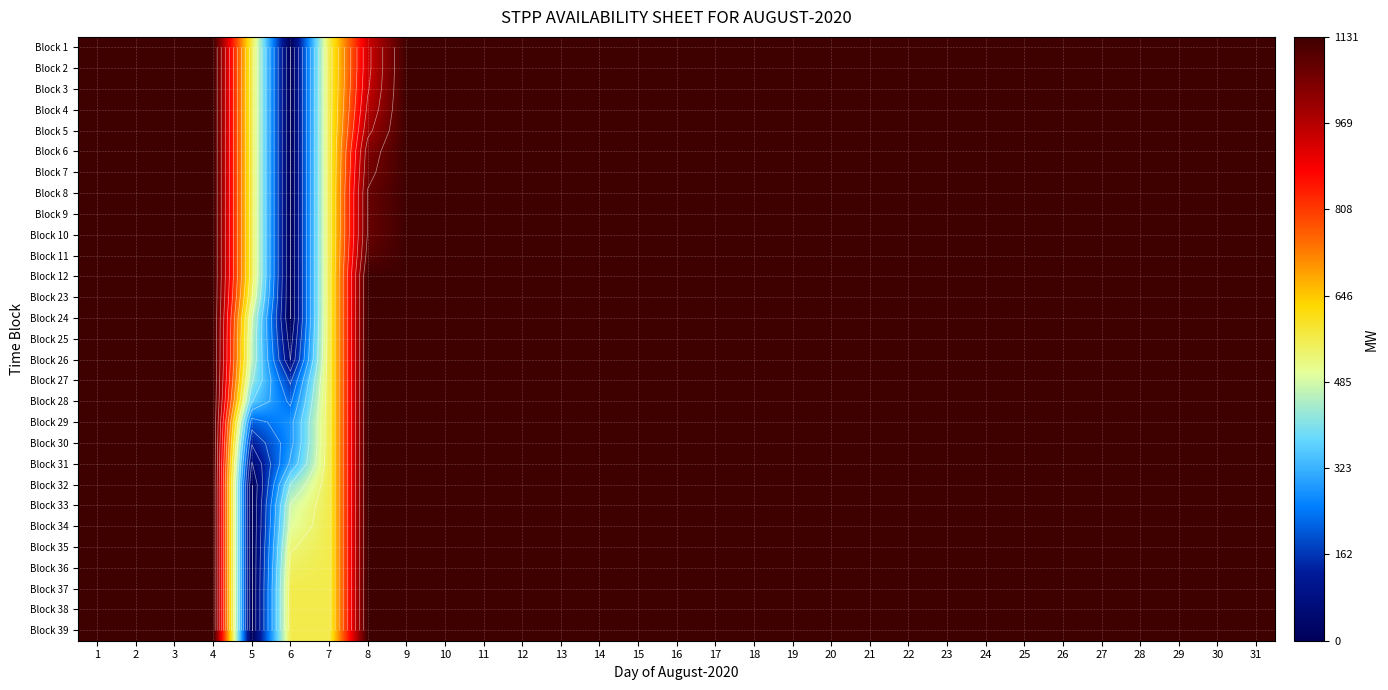

What is the greatest value displayed?

1131.0